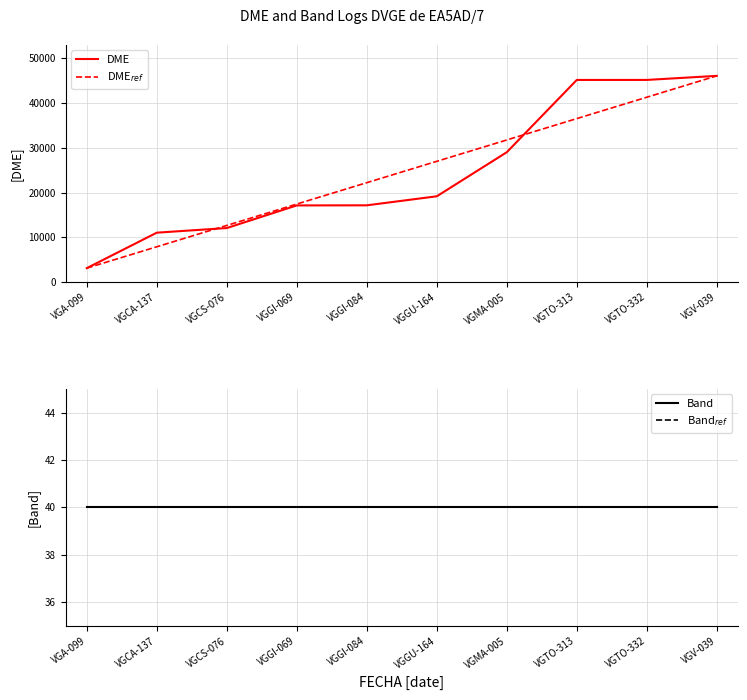

What is the label of the 1st point from the left?

VGA-099